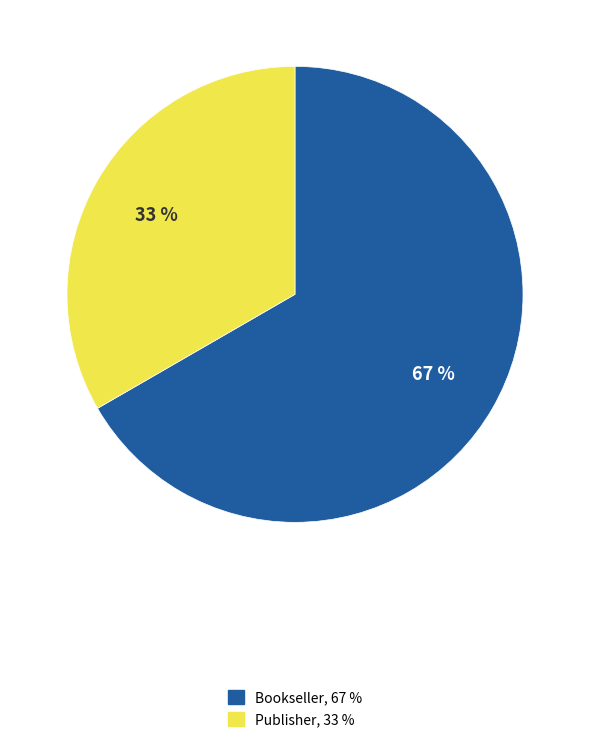

Does any single category account for the majority?

Yes